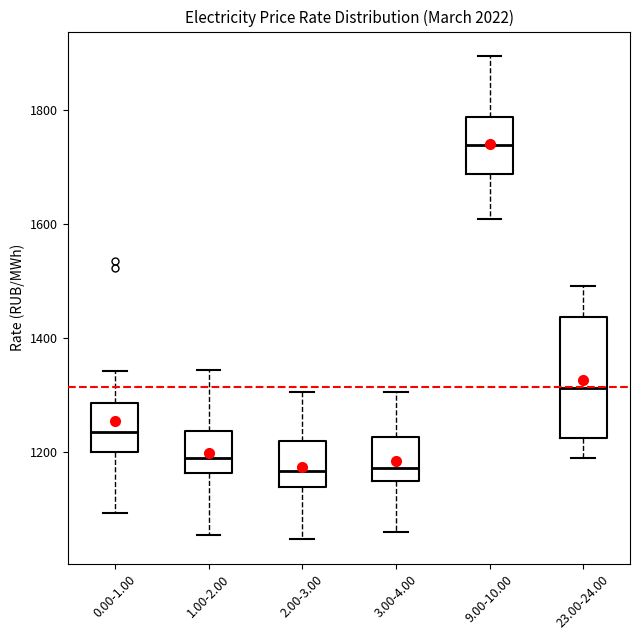

Comparing the boxes themselves (not the whiskers), which one is the tallest?

23.00-24.00